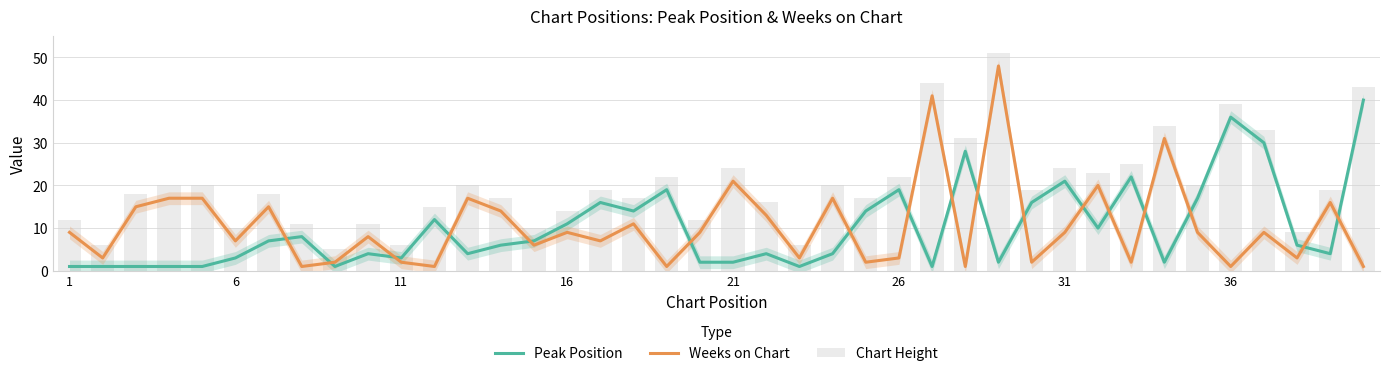

Reading right to left, list all the values displayed in this chart.

Peak Position: 40	4	6	30	36	17	2	22	10	21	16	2	28	1	19	14	4	1	4	2	2	19	14	16	11	7	6	4	12	3	4	1	8	7	3	1	1	1	1	1
Weeks on Chart: 1	16	3	9	1	9	31	2	20	9	2	48	1	41	3	2	17	3	13	21	9	1	11	7	9	6	14	17	1	2	8	2	1	15	7	17	17	15	3	9
Chart Height: 43	19	9	33	39	20	34	25	23	24	19	51	31	44	22	17	20	6	16	24	12	22	17	19	14	10	17	20	15	6	11	5	11	18	10	20	20	18	6	12